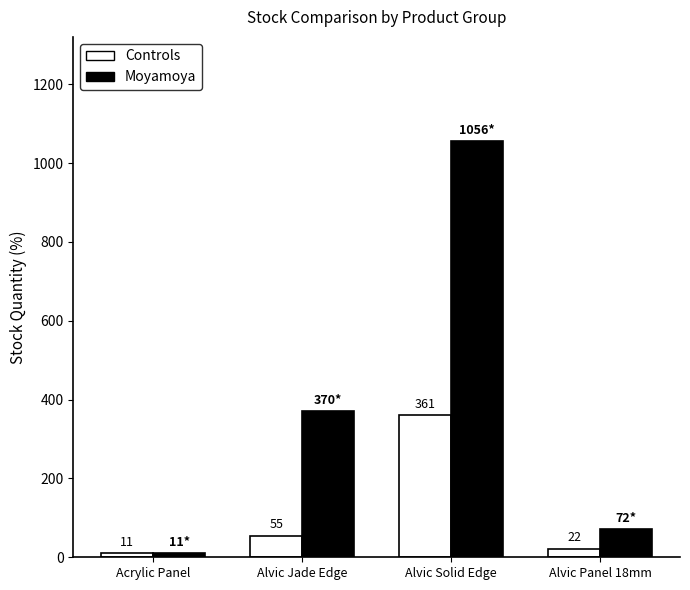

Which series has the widest spread of values?

Moyamoya